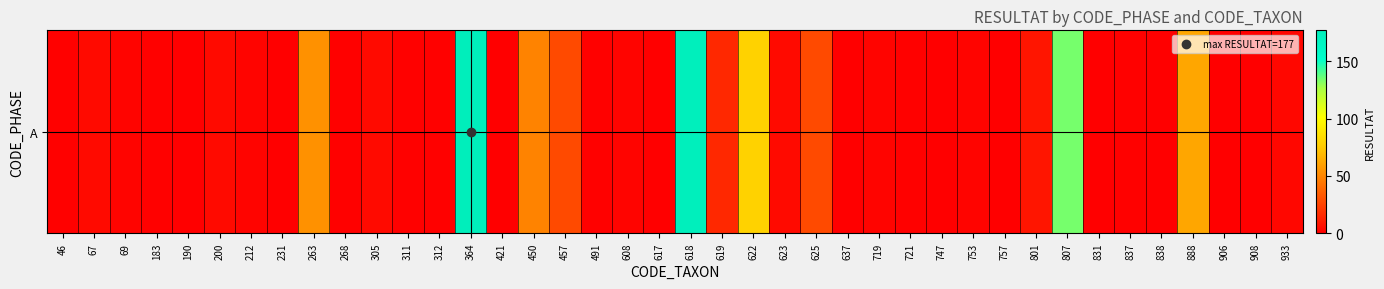

The value at 747 is 0. True or false?

True